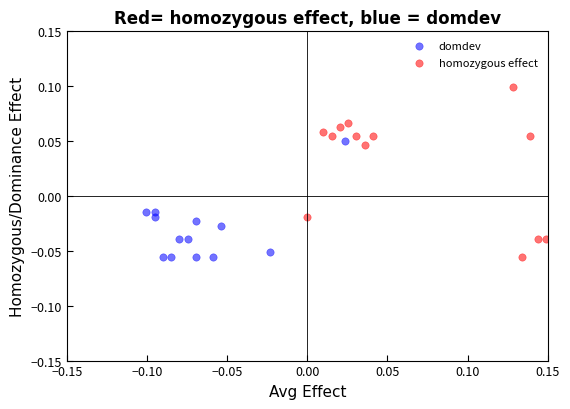

What are all the series names shown in the legend?

domdev, homozygous effect